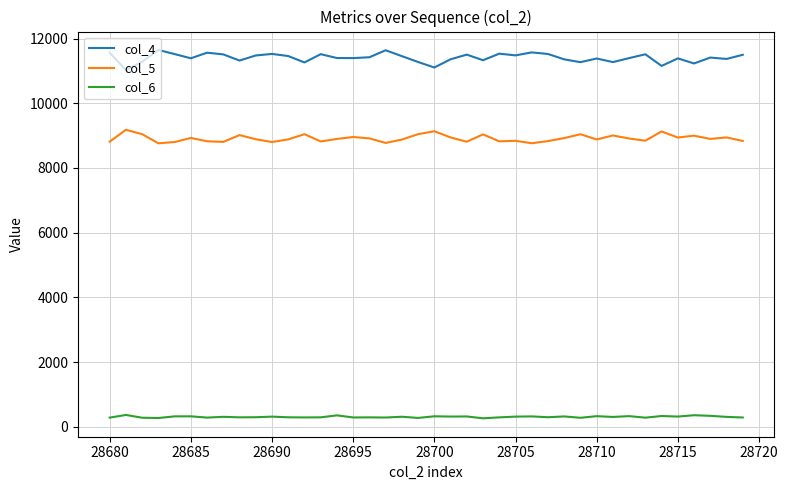

Rank the series by their average value, from highest to lowest.

col_4, col_5, col_6